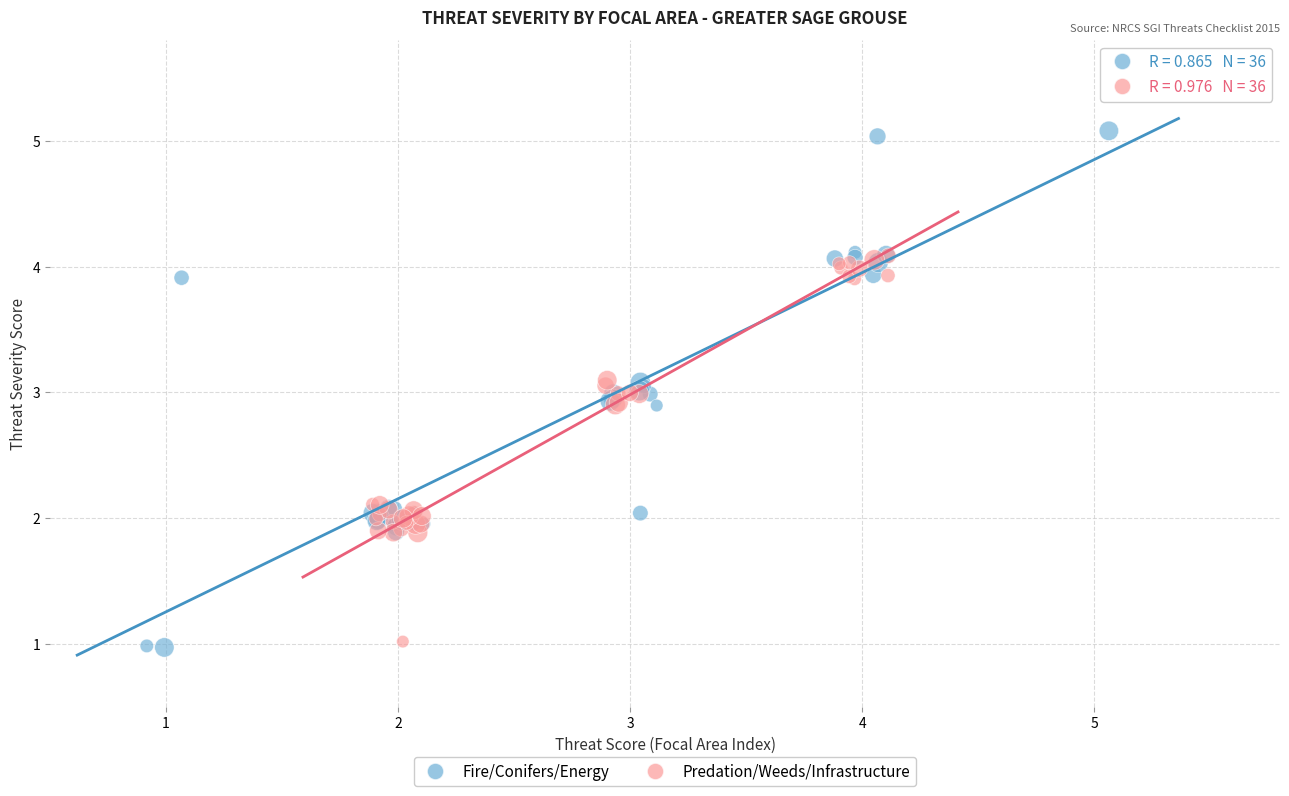

Which series has the widest spread of Y values?

Fire/Conifers/Energy